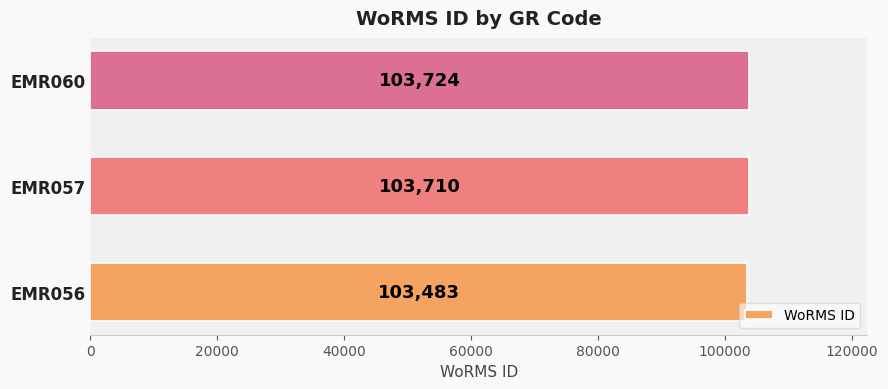

Reading top to bottom, extract all data points from this chart.

EMR060=103724	EMR057=103710	EMR056=103483